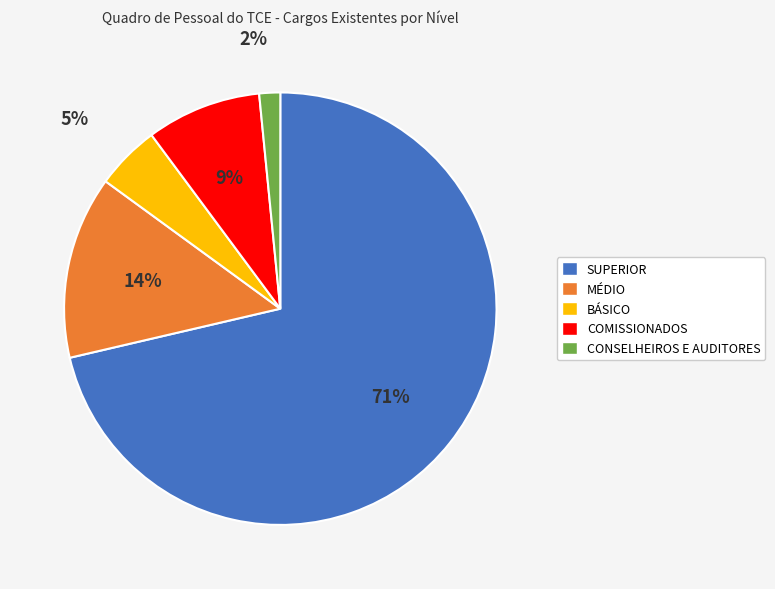

How many slices are in this pie chart?

5